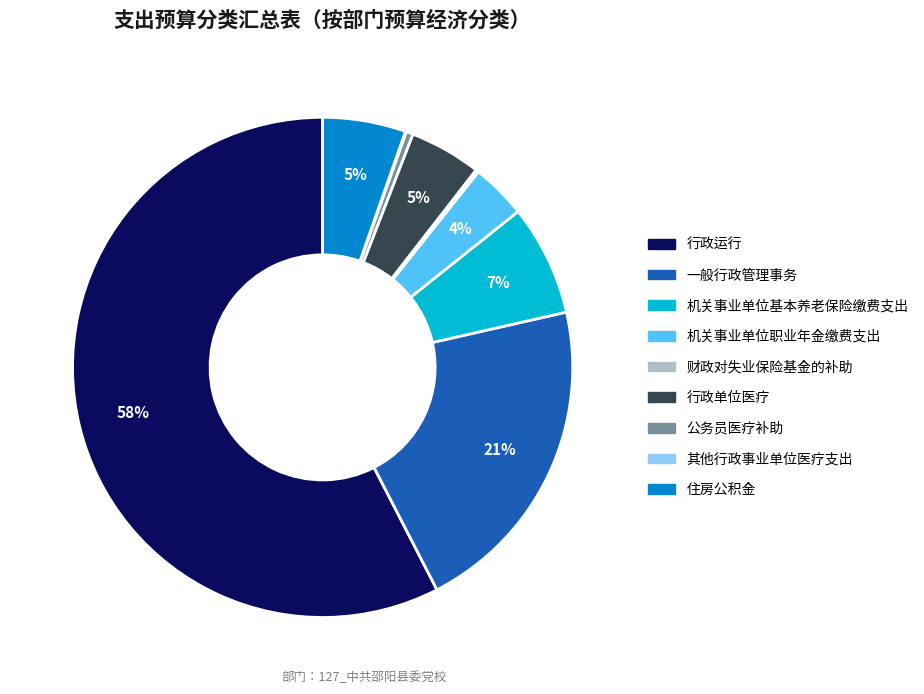

Which category has the biggest portion of the pie?

行政运行